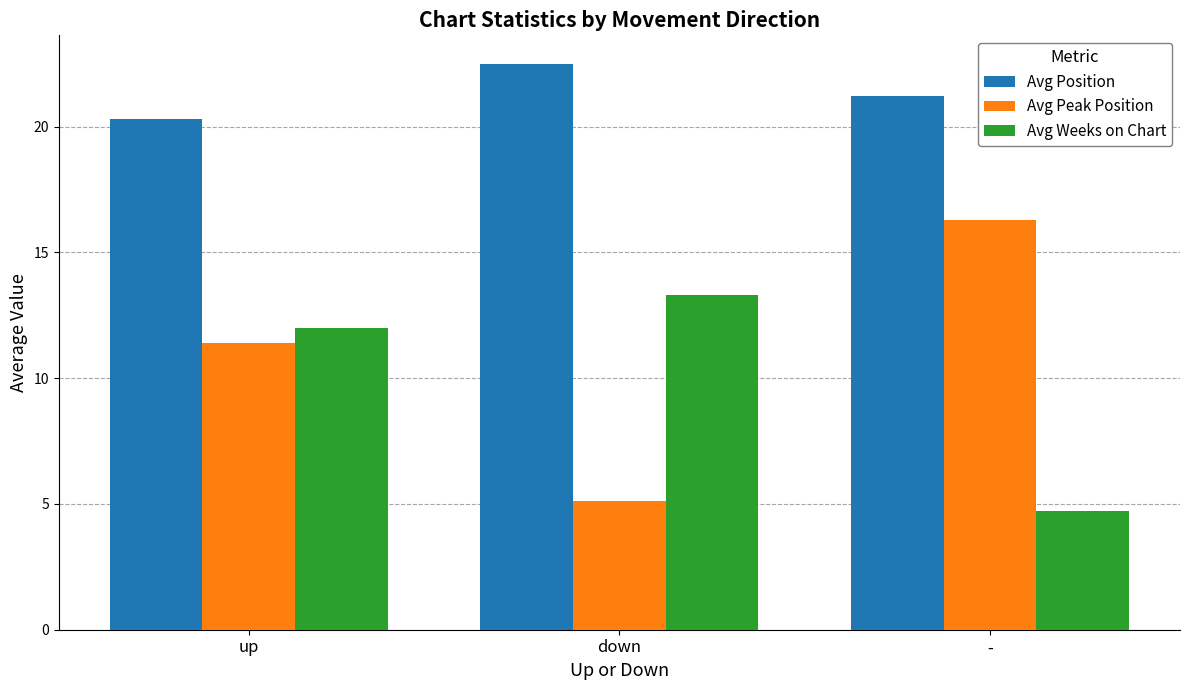

What is the label of the 1st bar from the right?

-